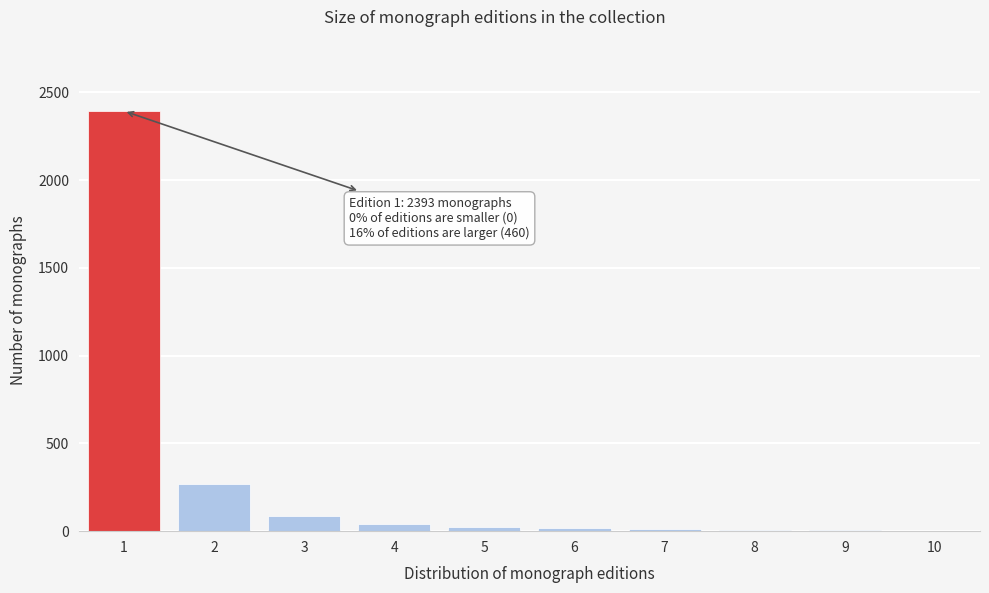

What is the sum of all values?

2853